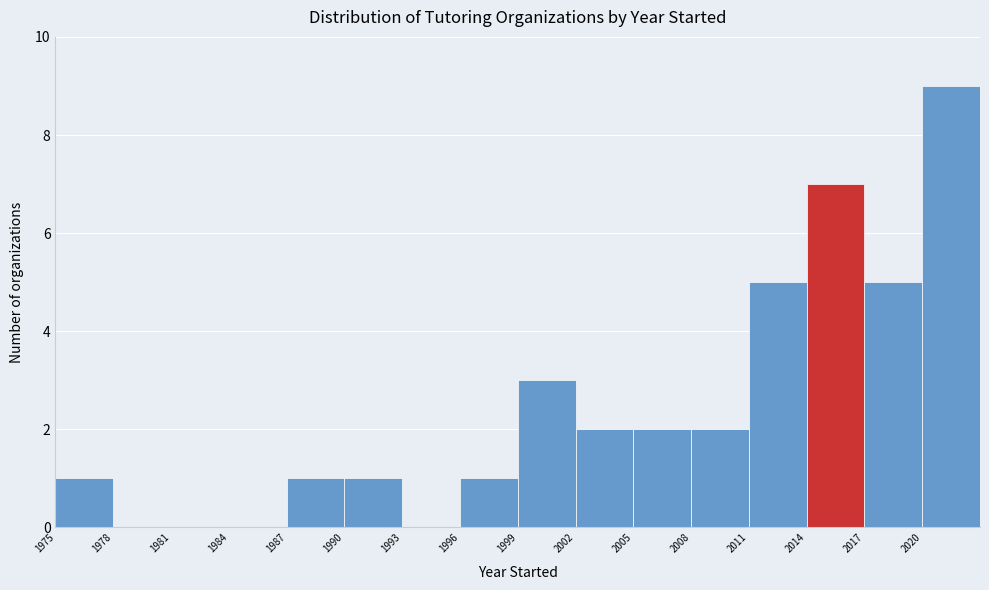

Over which range of the x-axis is the bar tallest?

2020 to 2023